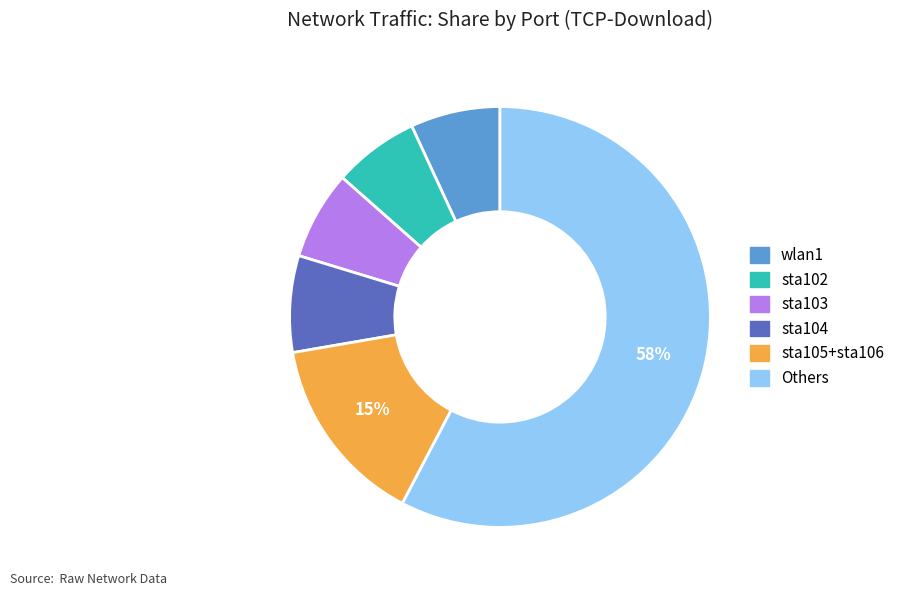

Is there any slice that represents more than half of the pie?

Yes